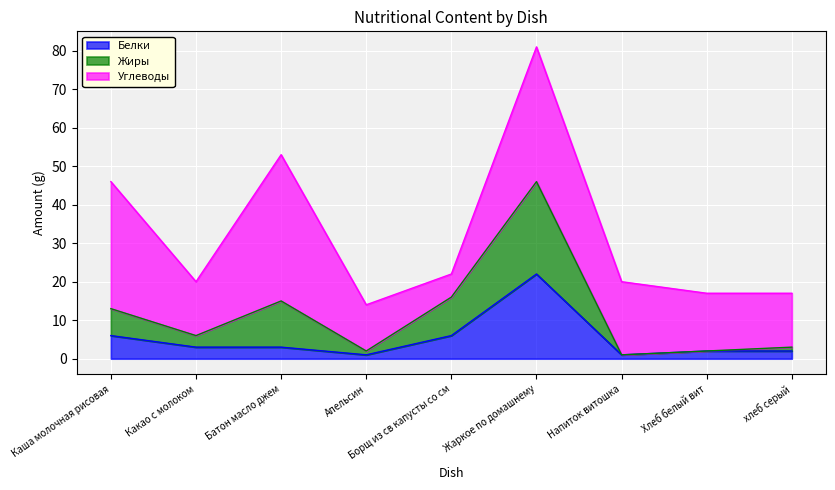

True or false: Белки has a value of 22 at Жаркое по домашнему.

True